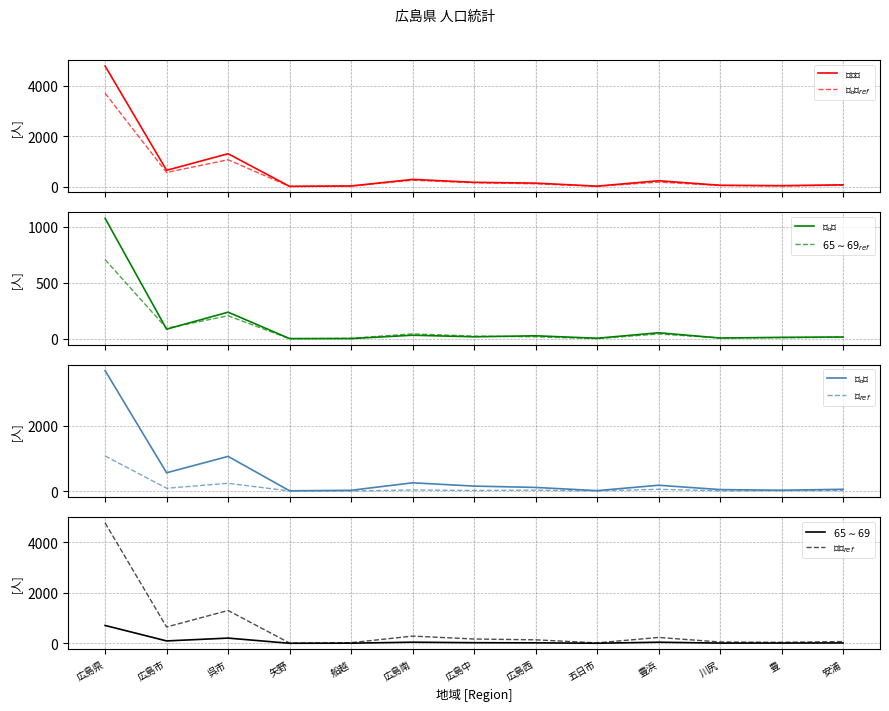

Reading left to right, what are all the values shown in this chart?

男女計_計: 4772	646	1301	10	25	285	170	138	18	232	52	38	70
男_小計: 3695	560	1063	8	23	253	152	111	13	178	45	25	54
女_小計: 1077	86	238	2	2	32	18	27	5	54	7	13	16
男女計_65～69歳: 708	94	206	1	5	44	24	18	2	43	8	10	14